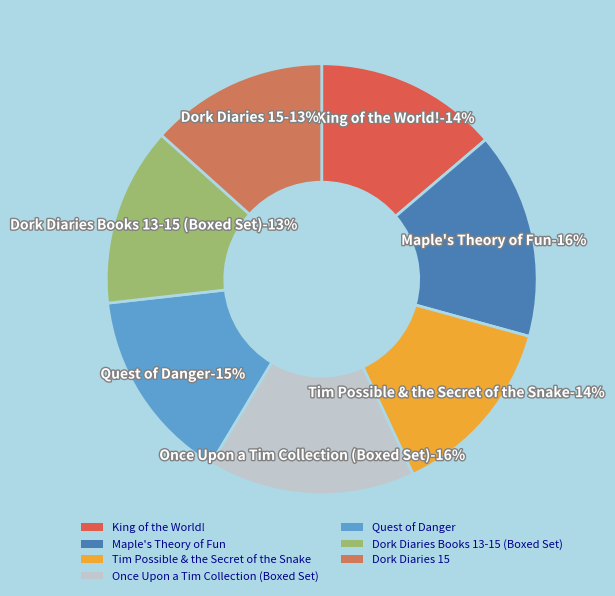

To the nearest percent, what portion does Tim Possible & the Secret of the Snake represent?

14%